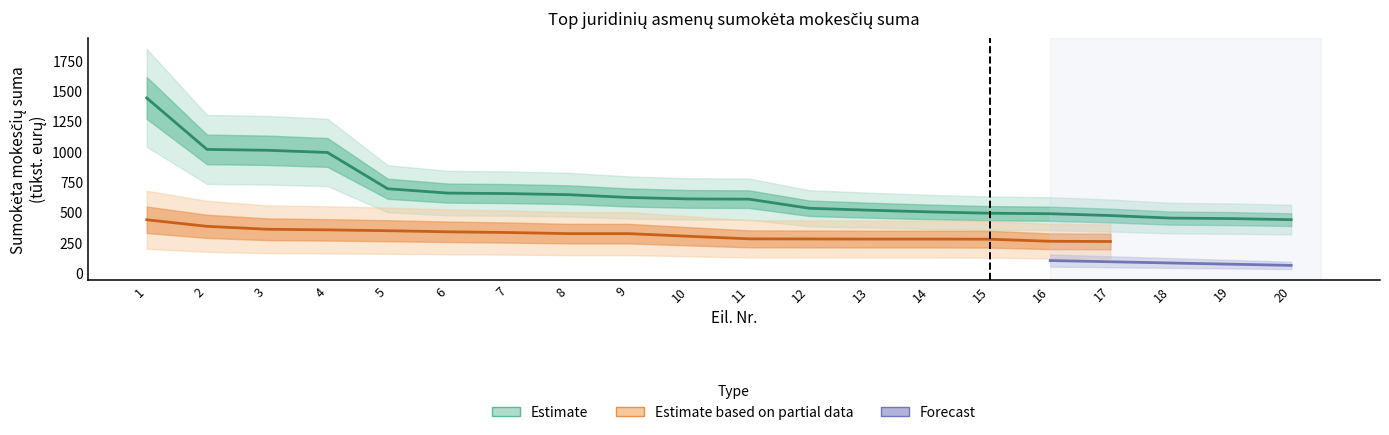

How many data points in Estimate based on partial data are above 300?

9